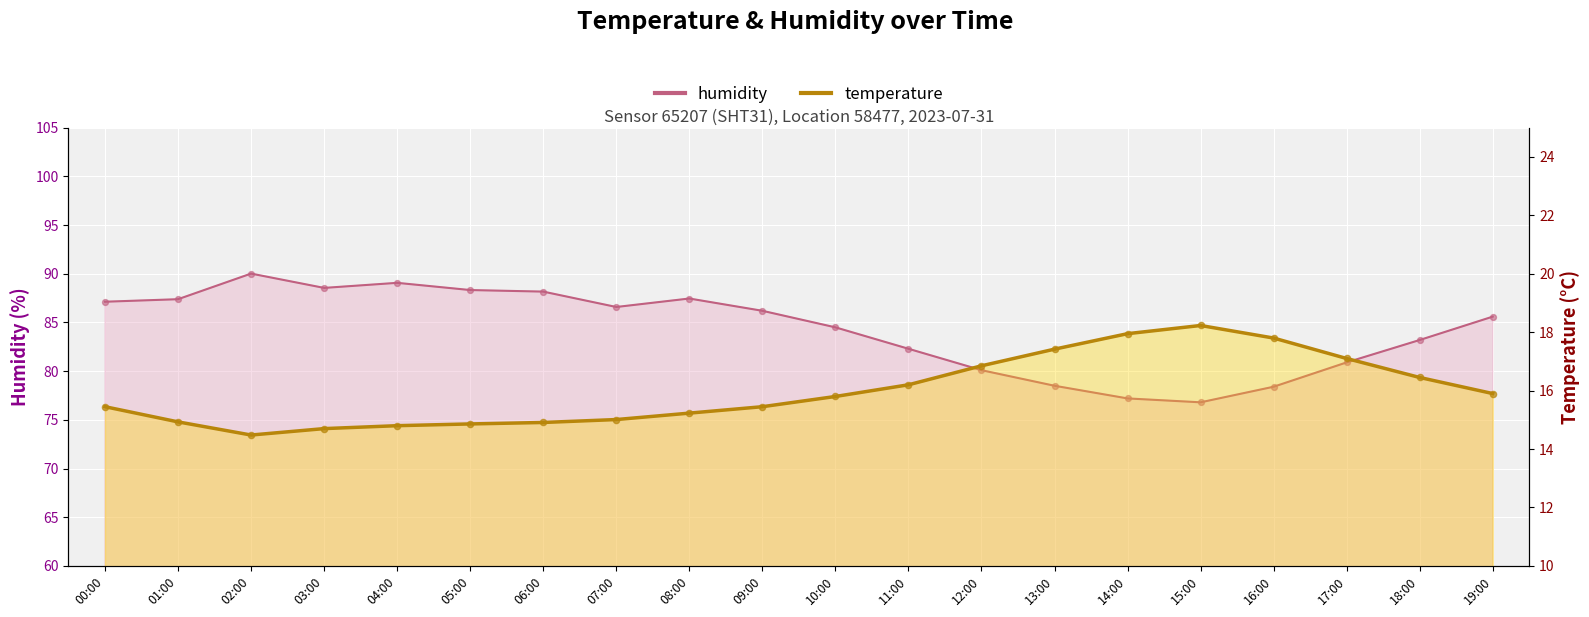

Which series has the largest total across all categories?

humidity